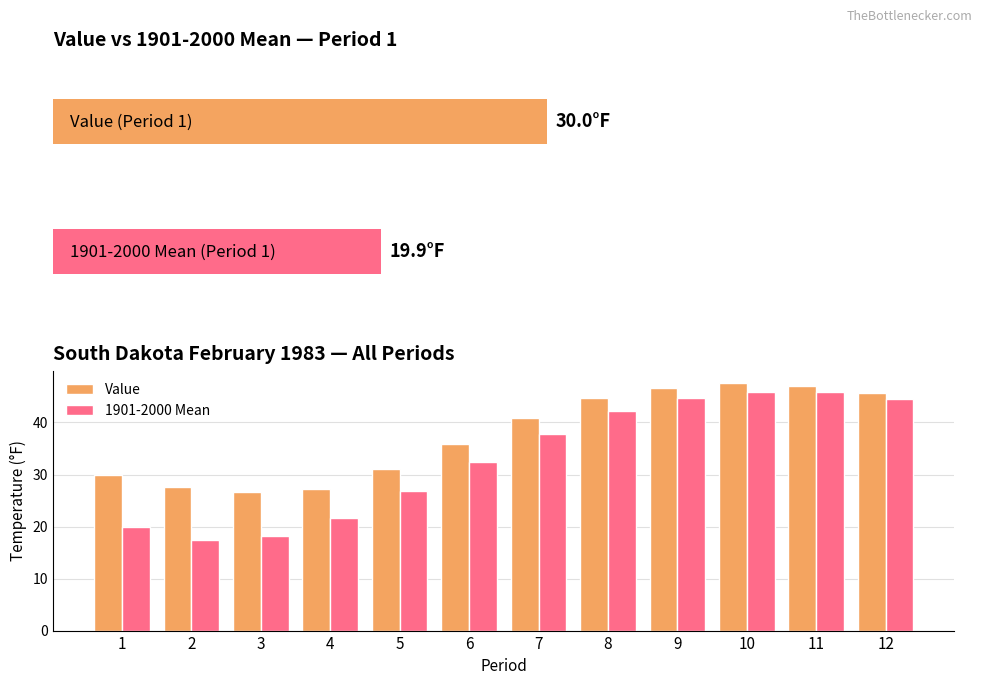

What are all the series names shown in the legend?

Value, 1901-2000 Mean